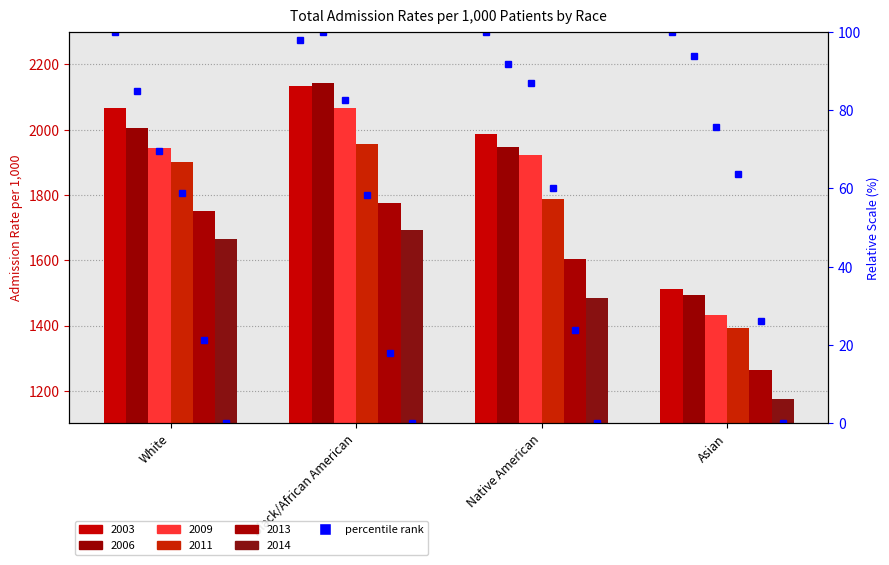

Is it true that 2014 equals 611 at Asian?

False